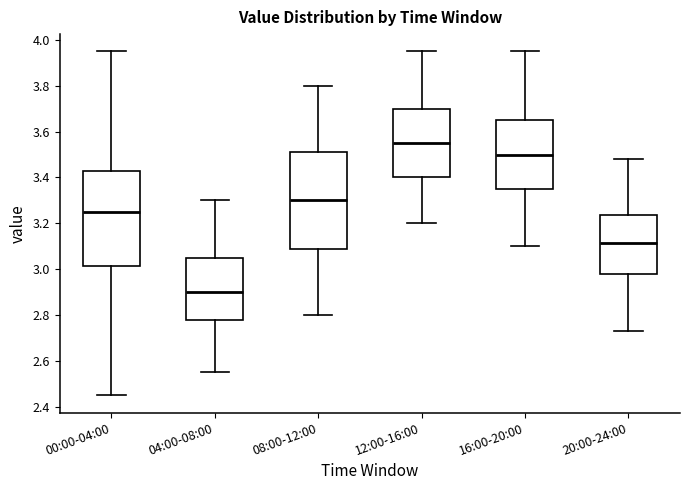

Reading left to right, transcribe this box plot: for each box, give where its median line is, the range the box spans, and where its two whiskers end, as read against the y-axis. The values are not printed on the chart, so give them approximately, as read against the axis.

00:00-04:00: median 3.26, box 3.02 to 3.42, whiskers 2.46 to 3.96
04:00-08:00: median 2.90, box 2.78 to 3.06, whiskers 2.56 to 3.30
08:00-12:00: median 3.30, box 3.08 to 3.52, whiskers 2.80 to 3.80
12:00-16:00: median 3.56, box 3.40 to 3.70, whiskers 3.20 to 3.96
16:00-20:00: median 3.50, box 3.36 to 3.66, whiskers 3.10 to 3.96
20:00-24:00: median 3.12, box 2.98 to 3.24, whiskers 2.74 to 3.48